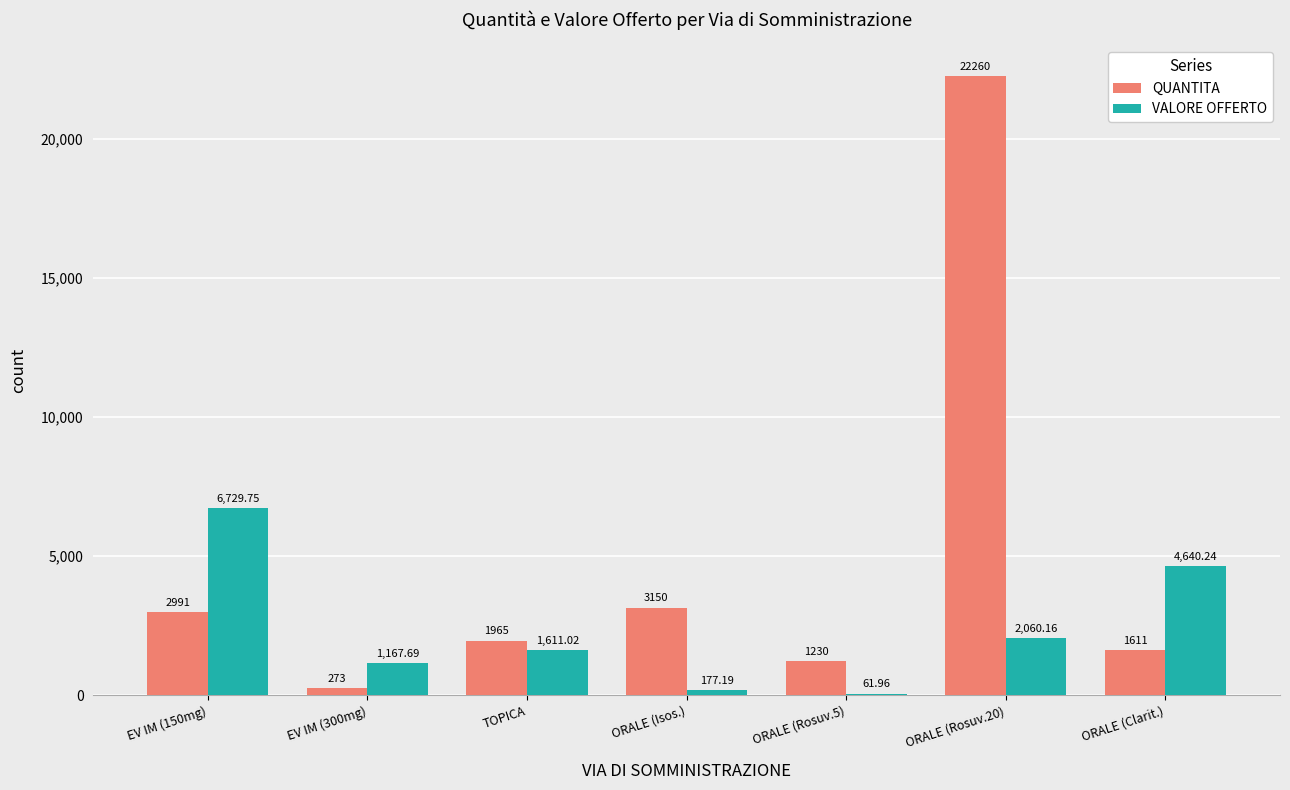

How many data points does each series have?

7